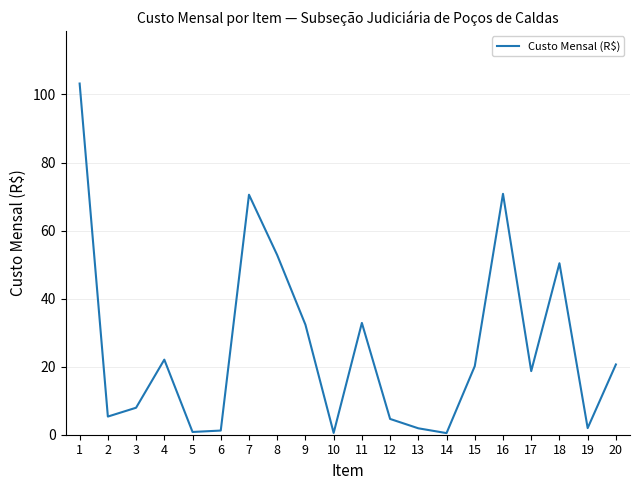

What is the maximum value shown in the chart?

103.2